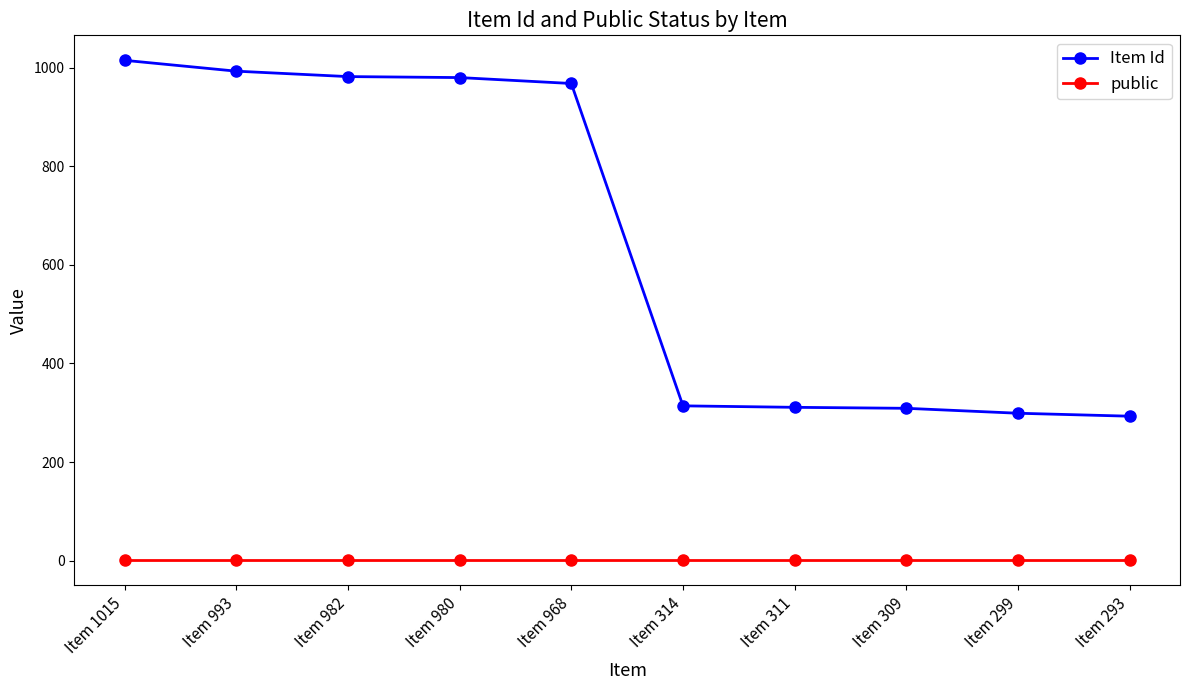

What is the highest value of the Item Id series?

1015